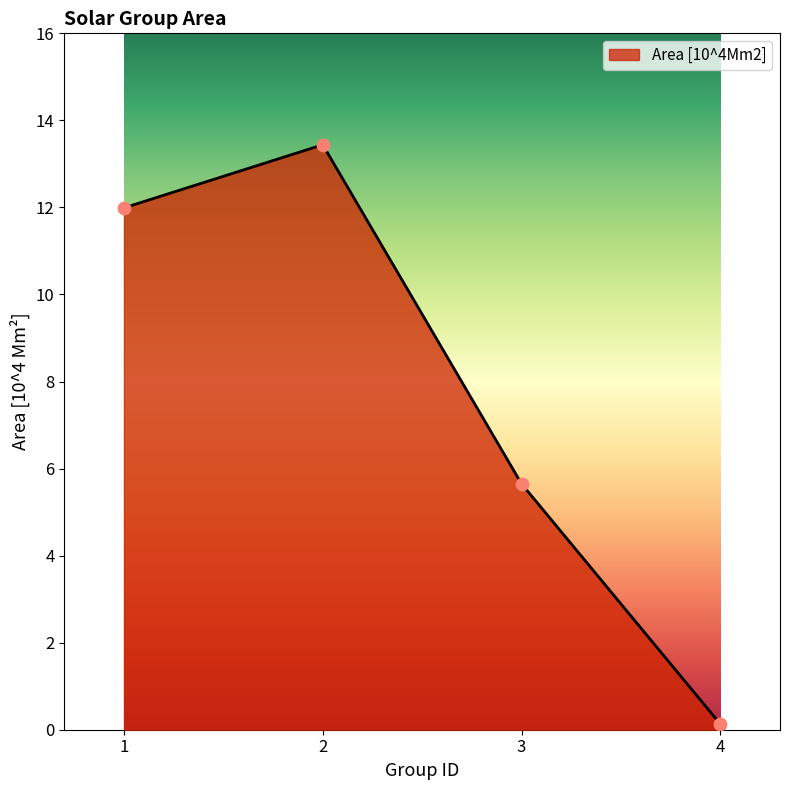

What is the change in value from 2 to 4?

-13.3